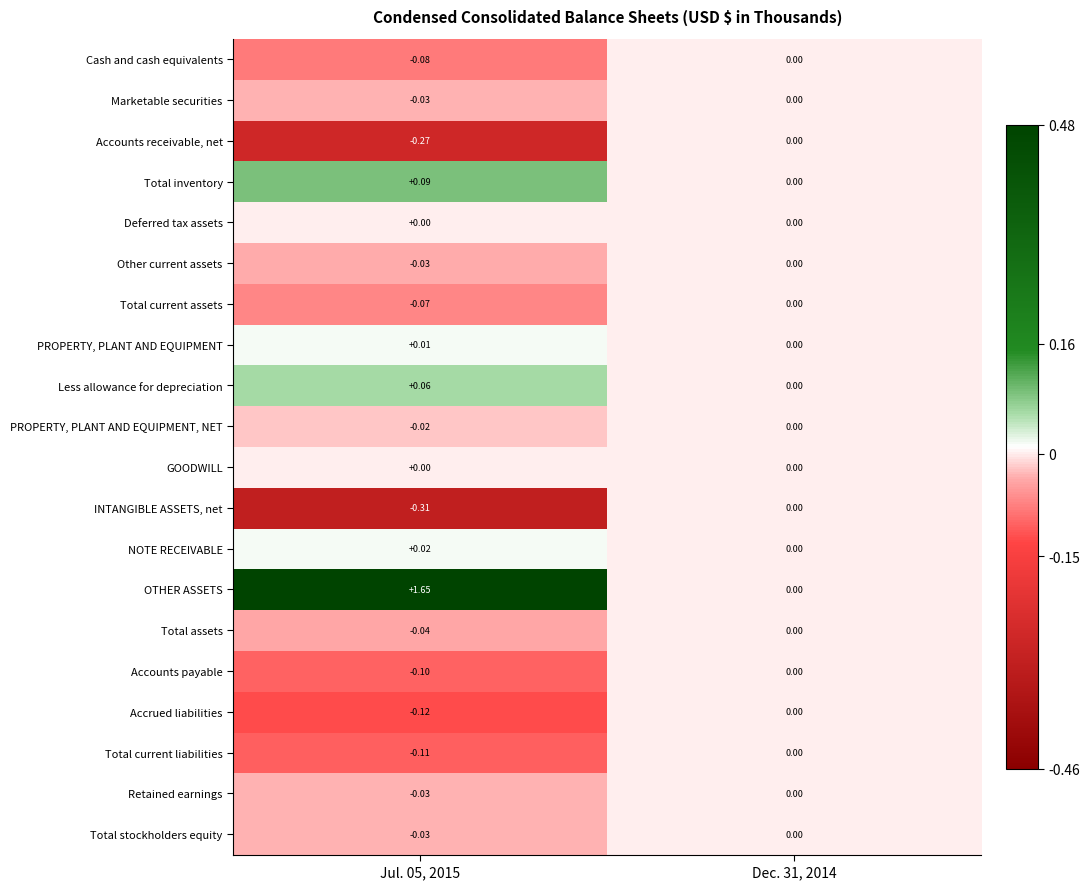

Which series has the largest total across all categories?

OTHER ASSETS